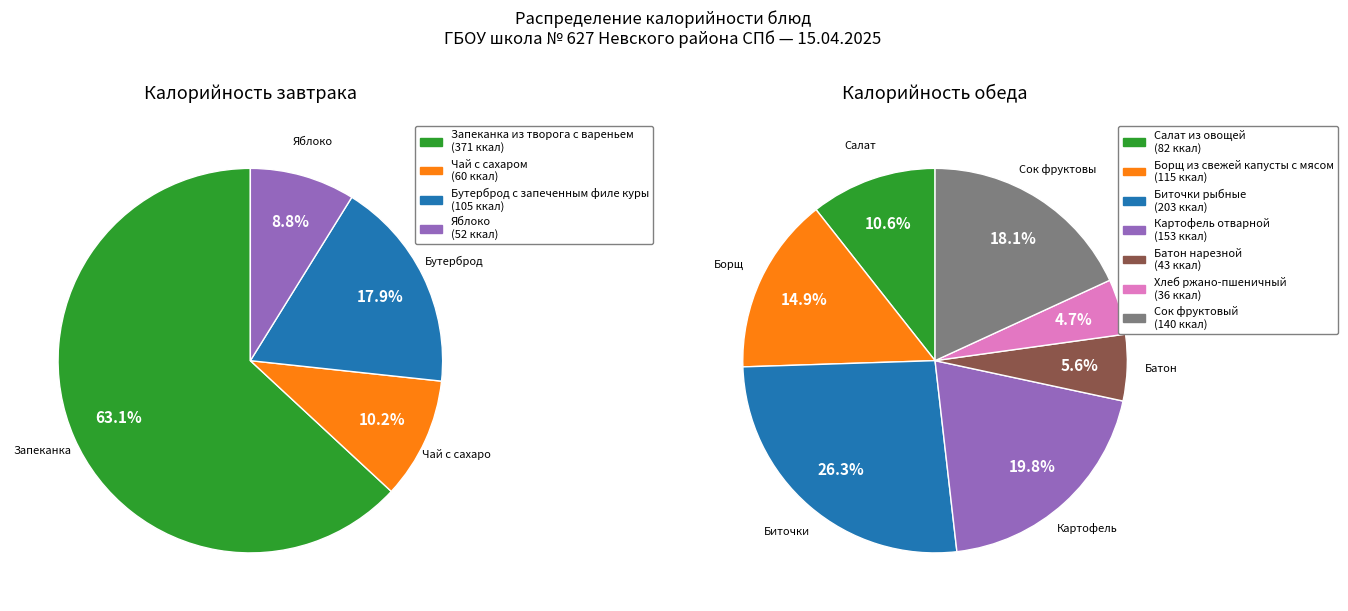

Does any single category account for the majority?

No